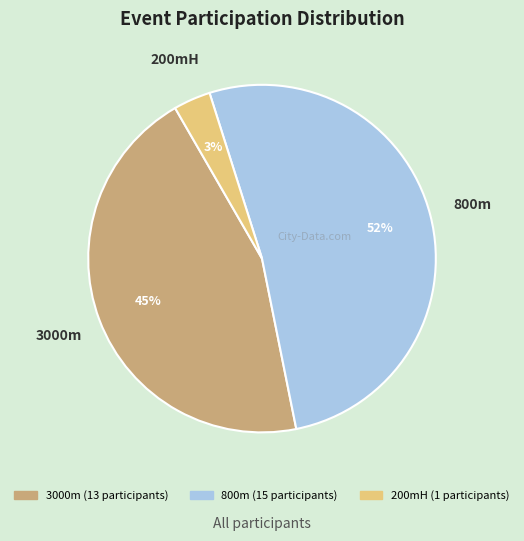

Does any single category account for the majority?

Yes